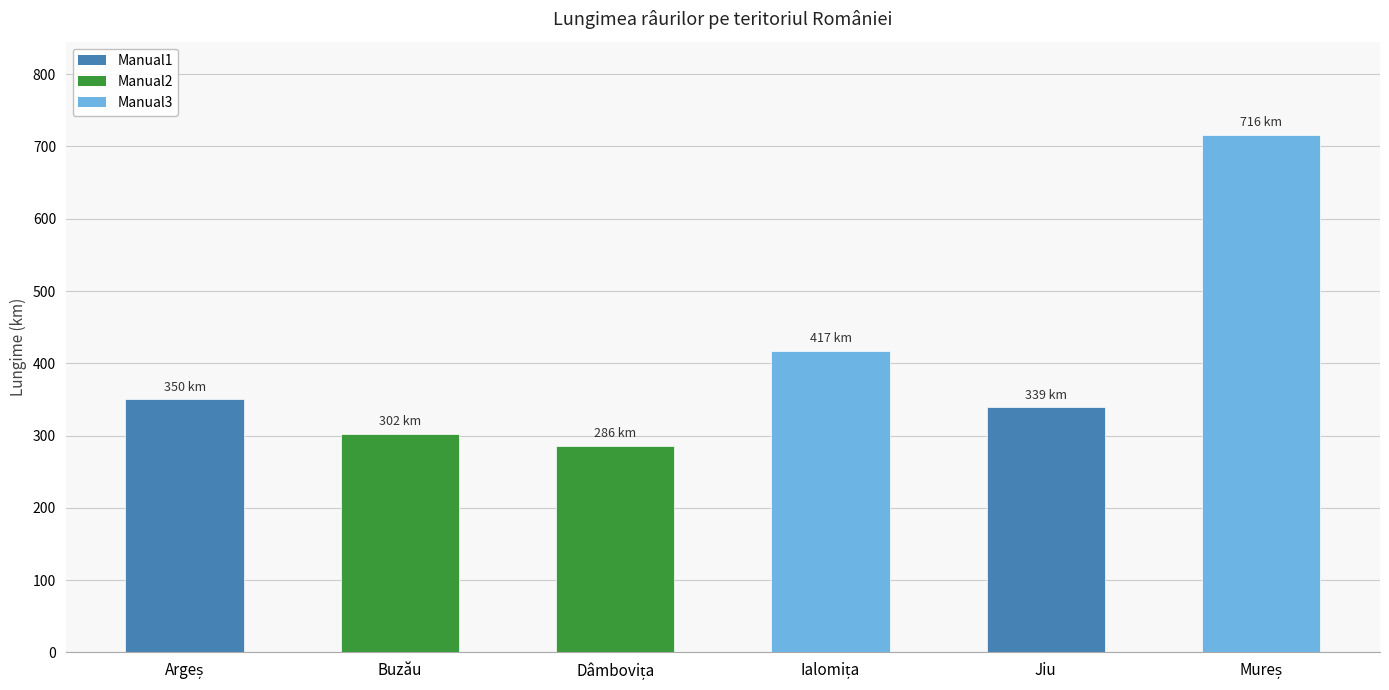

Reading left to right, what are all the values shown in this chart?

350	302	286	417	339	716